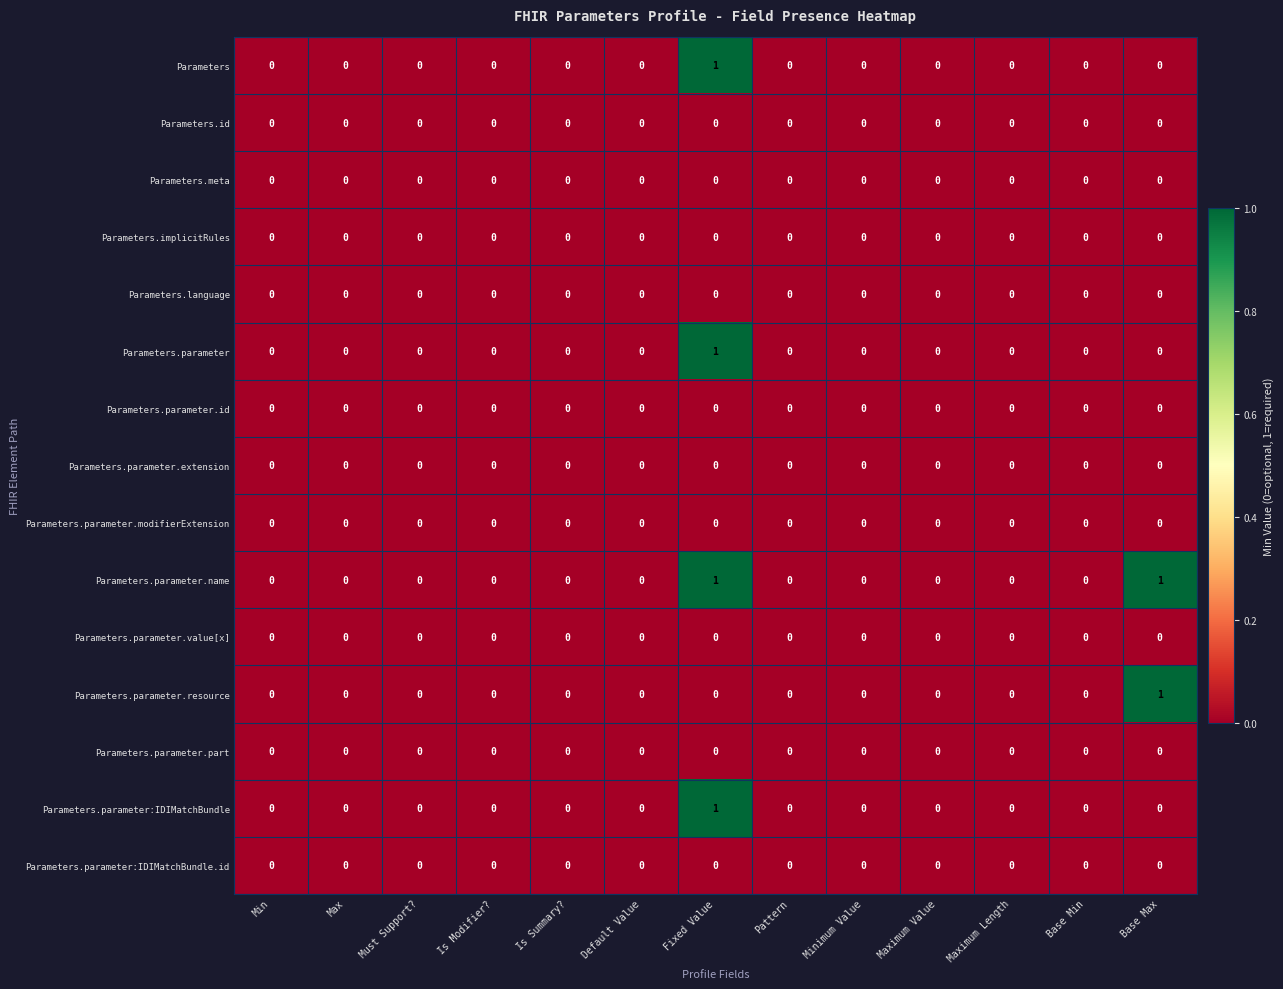

Is it true that Parameters equals 0 at Pattern?

True